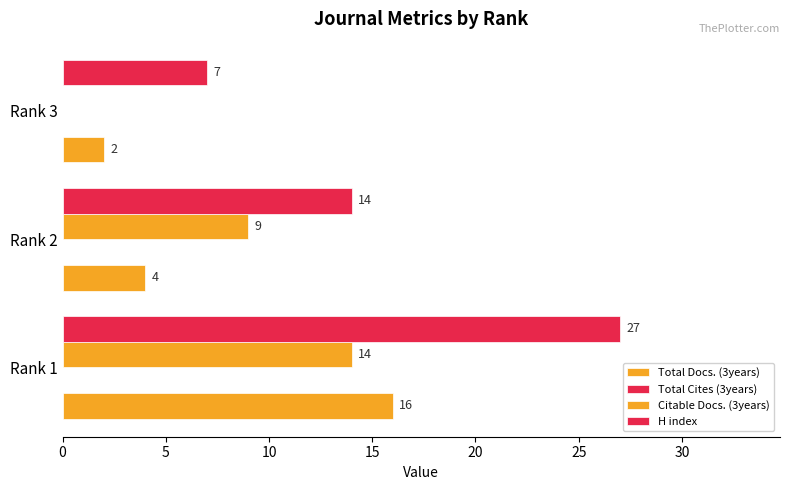

Which series has the largest total across all categories?

H index